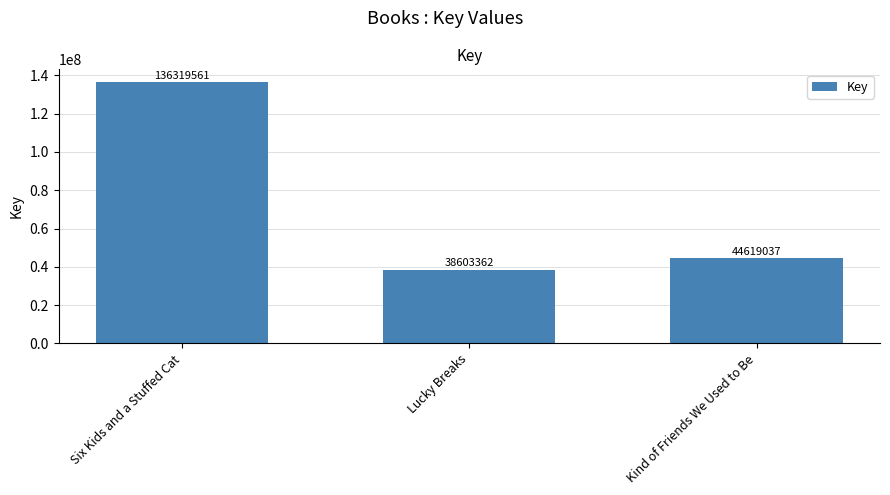

Reading right to left, transcribe all the data shown in this chart.

Kind of Friends We Used to Be=44619037	Lucky Breaks=38603362	Six Kids and a Stuffed Cat=136319561